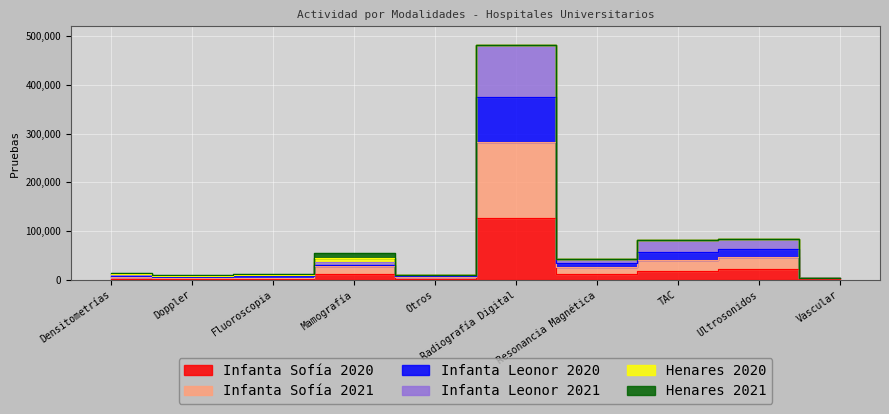

What is the difference between the maximum and minimum values in the Infanta Sofía 2020 series?

126567